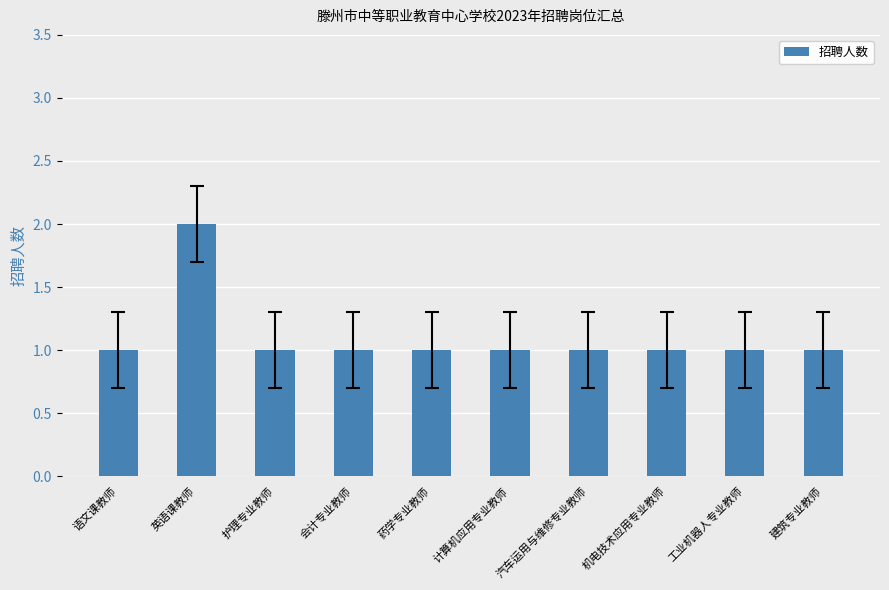

How many categories are shown in the chart?

10